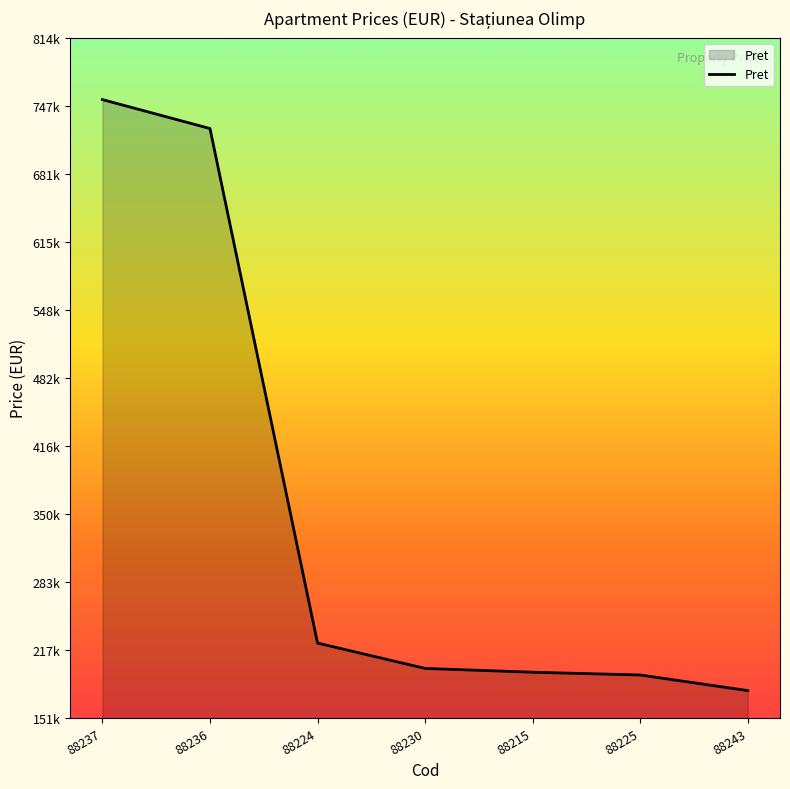

What is the average value?

352843